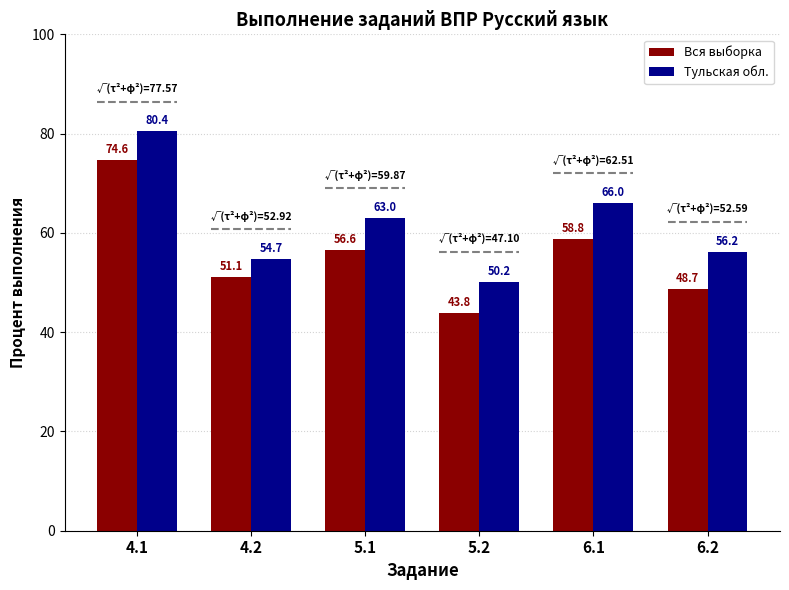

How many values in the Вся выборка series exceed 56?

3